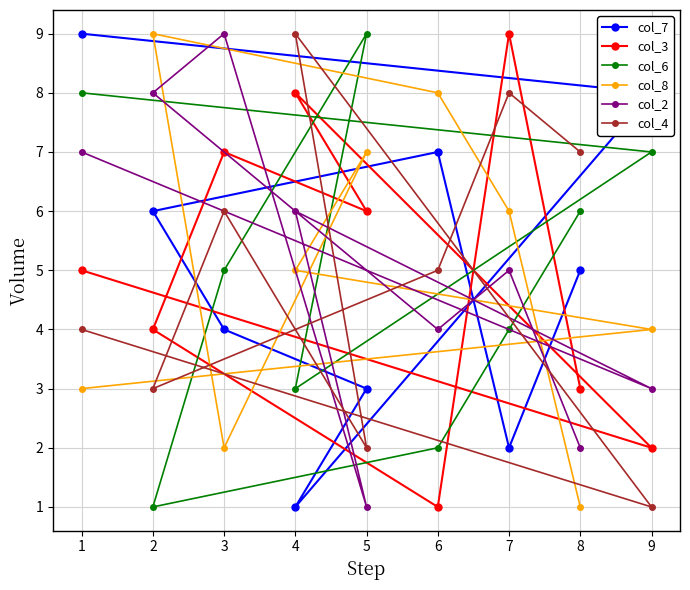

What is the highest value of the col_4 series?

9